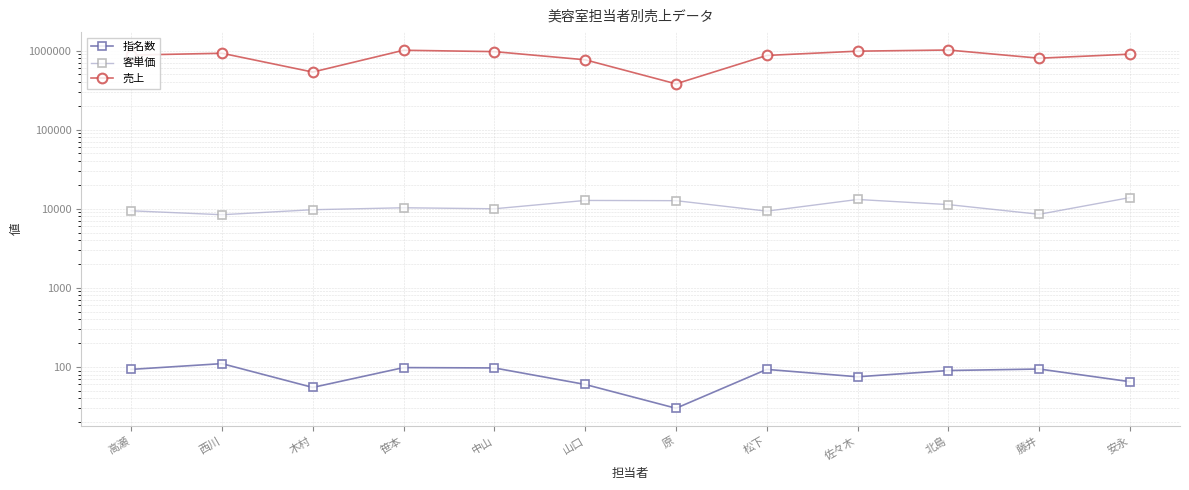

True or false: 指名数 and 客単価 intersect in this chart.

False